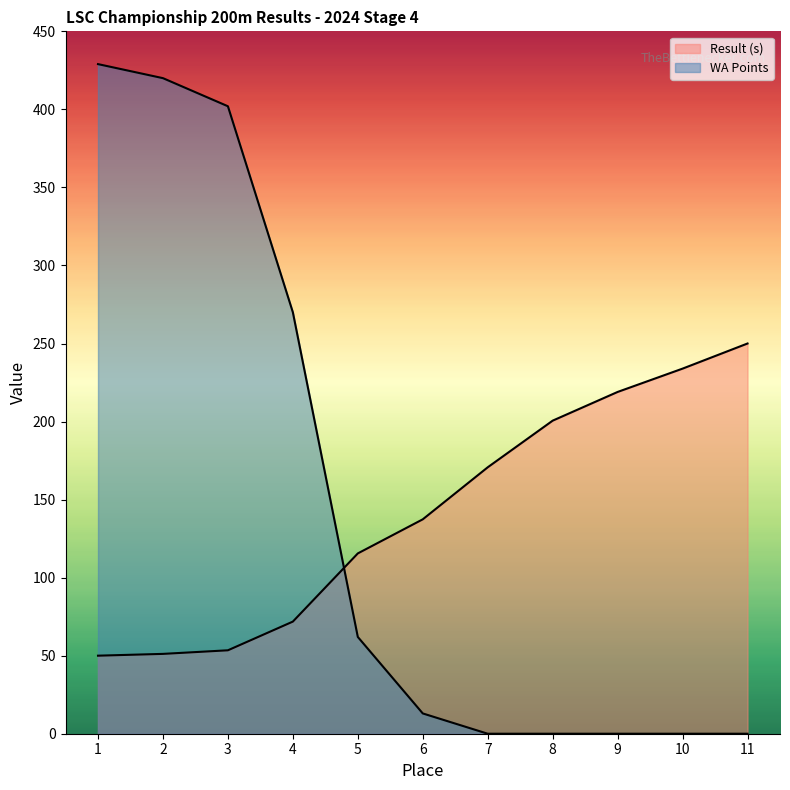

How many distinct data groups are displayed?

2